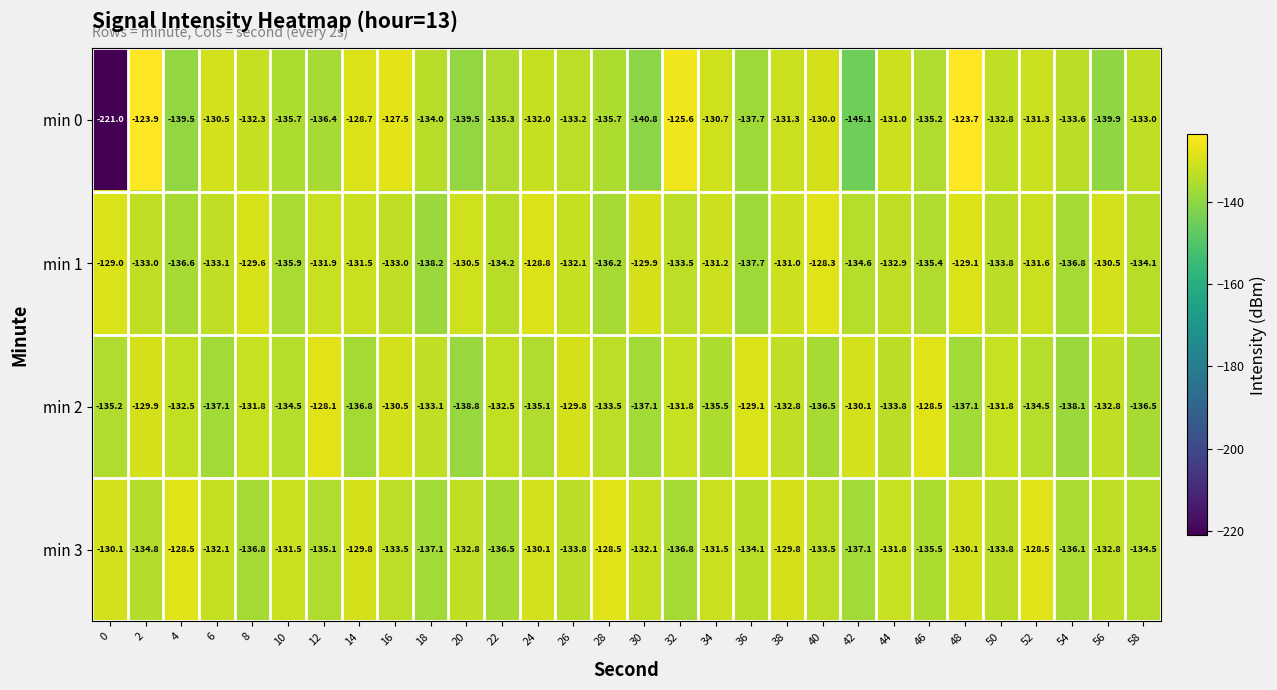

Which series has the largest range (max minus min)?

min 0